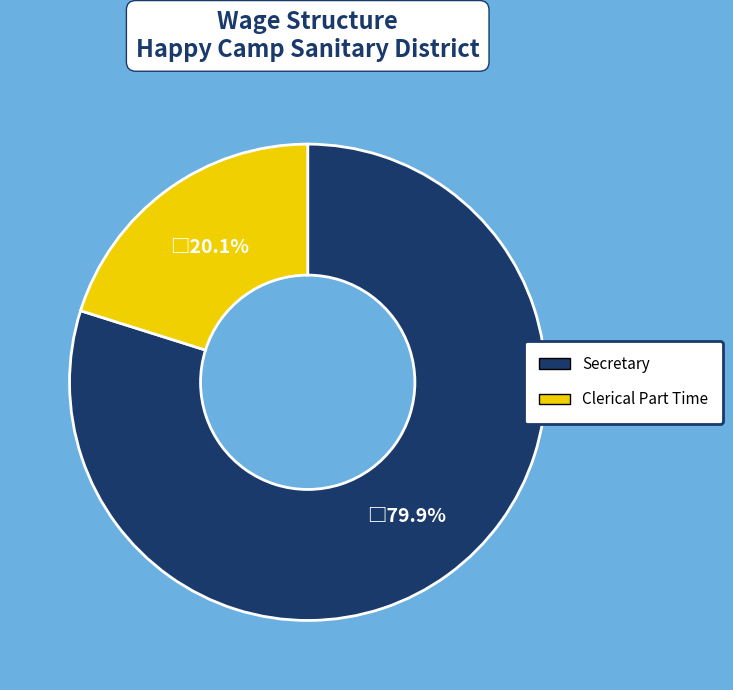

To the nearest percent, what is the combined percentage of Secretary and Clerical Part Time?

100%